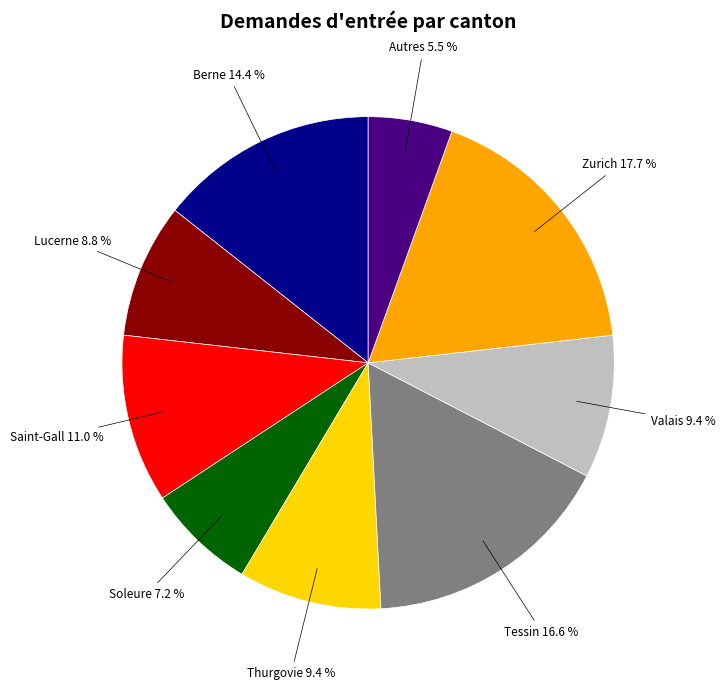

Which category has the biggest portion of the pie?

Zurich